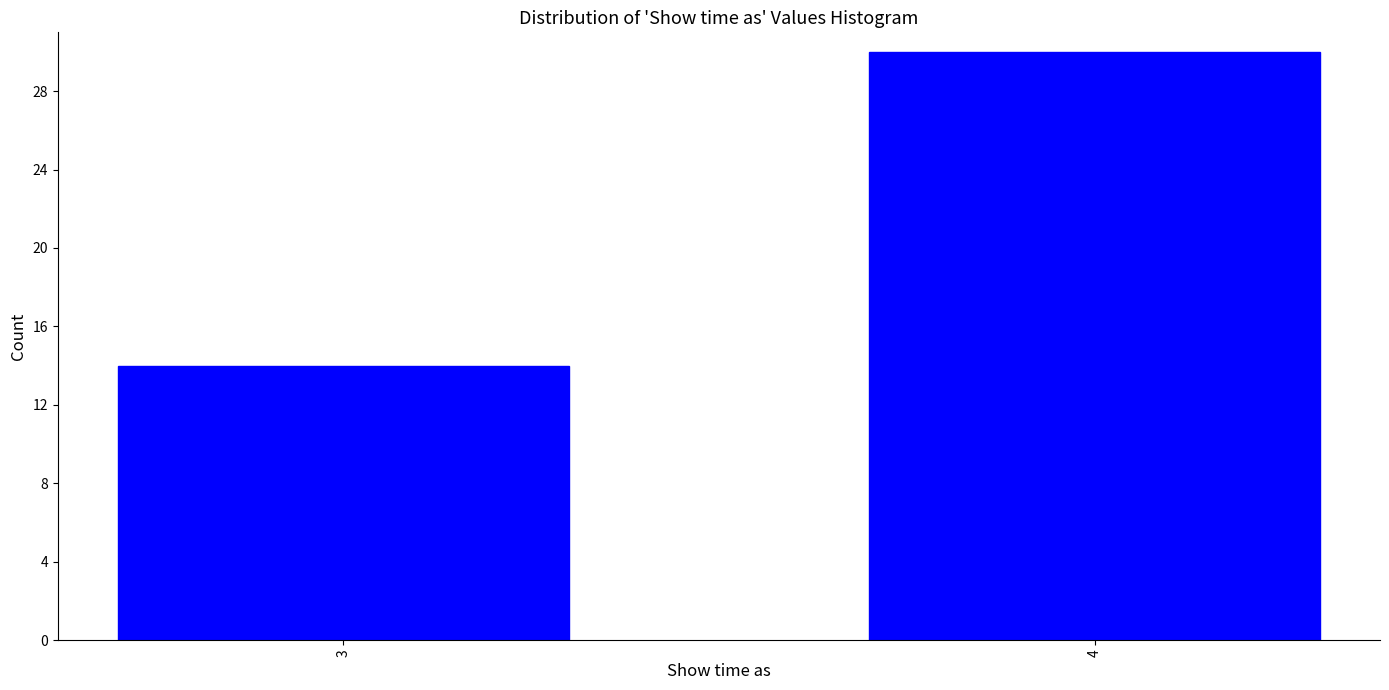

Reading left to right, what are all the values shown in this chart?

14	30